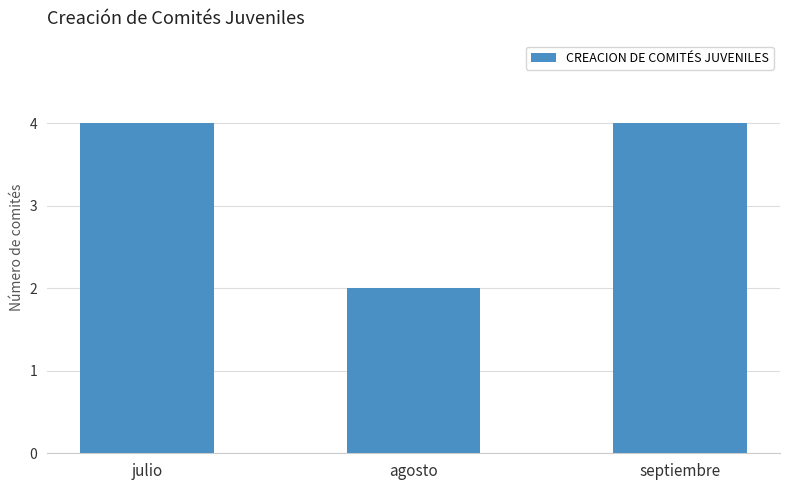

Is it true that the value at agosto is 1?

False